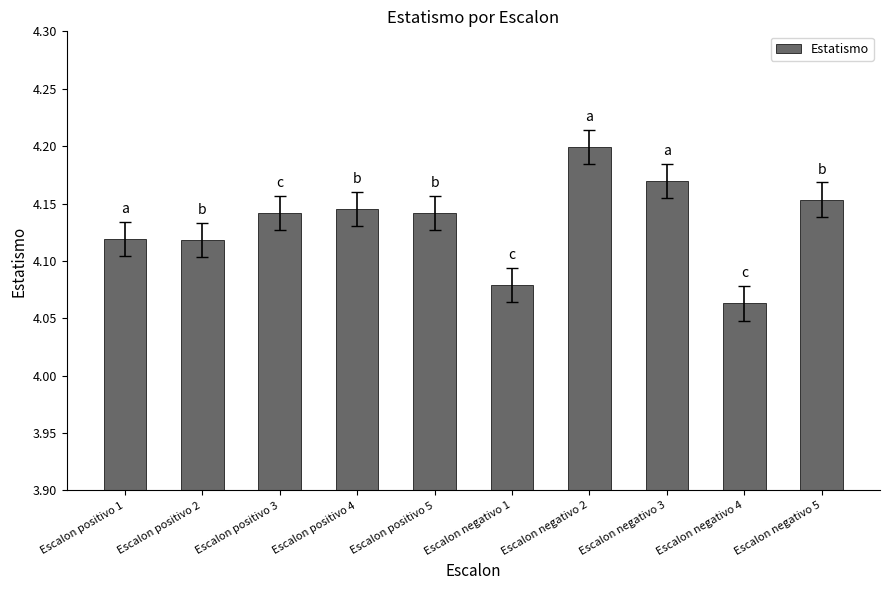

What is the sum of all values?

41.3